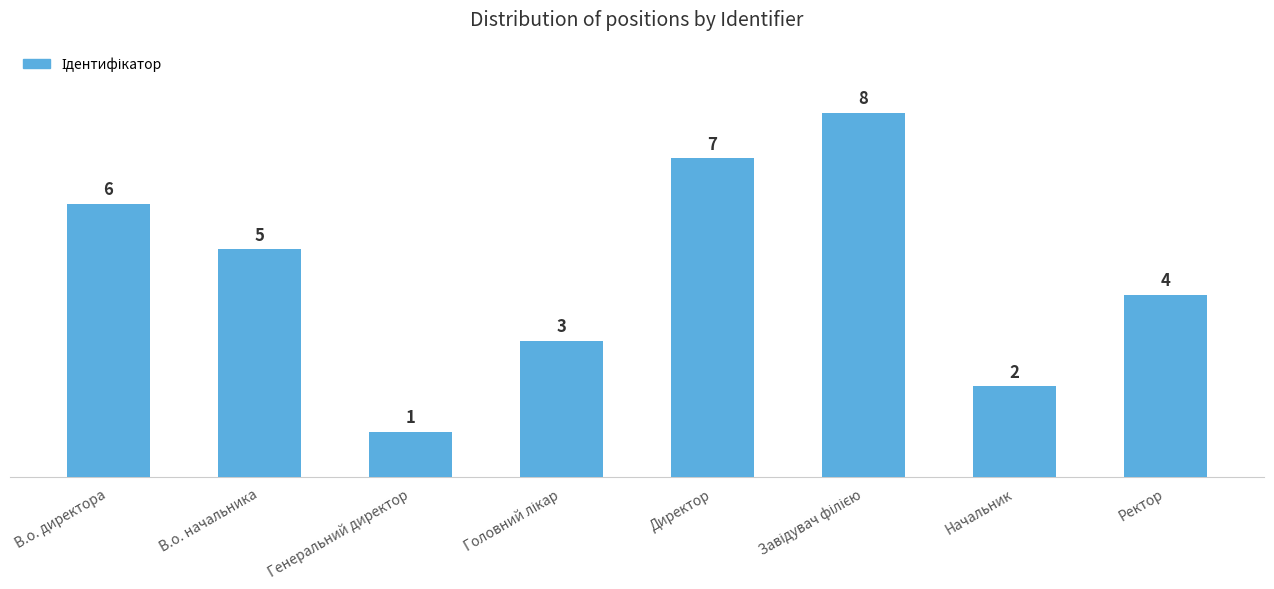

What position from the left is В.о. директора?

1